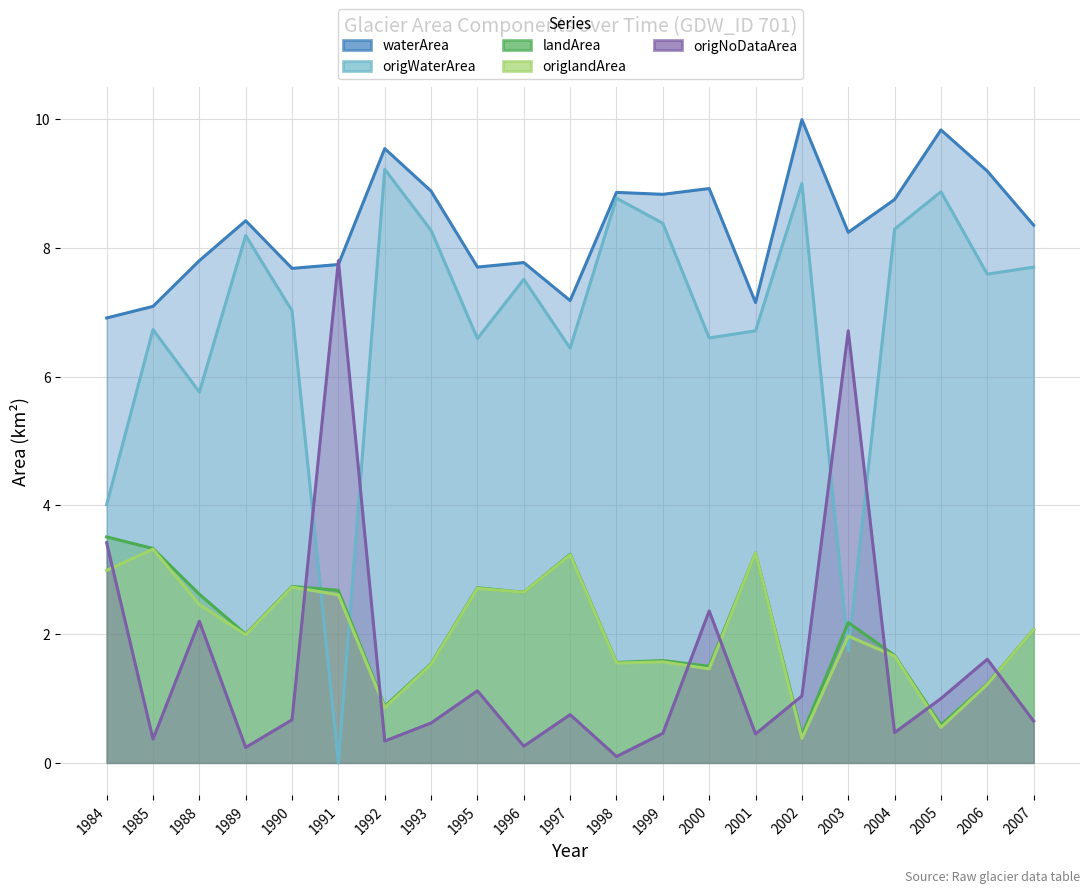

Which label corresponds to the largest value in the chart?

2002